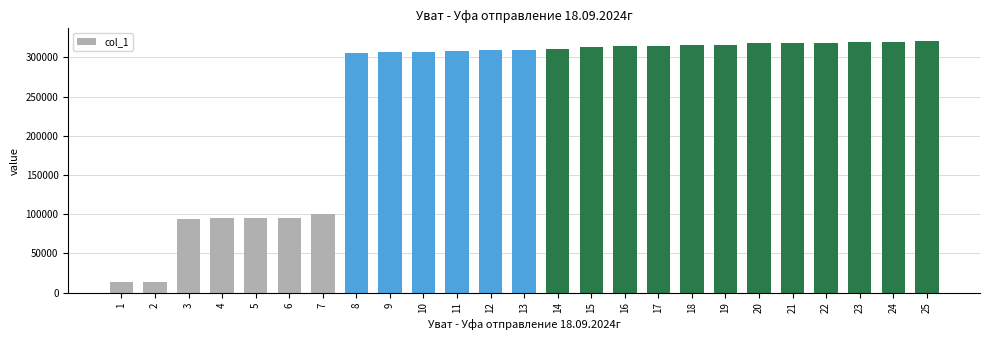

What is the ratio of the value at 8 to the value at 24?

1.0